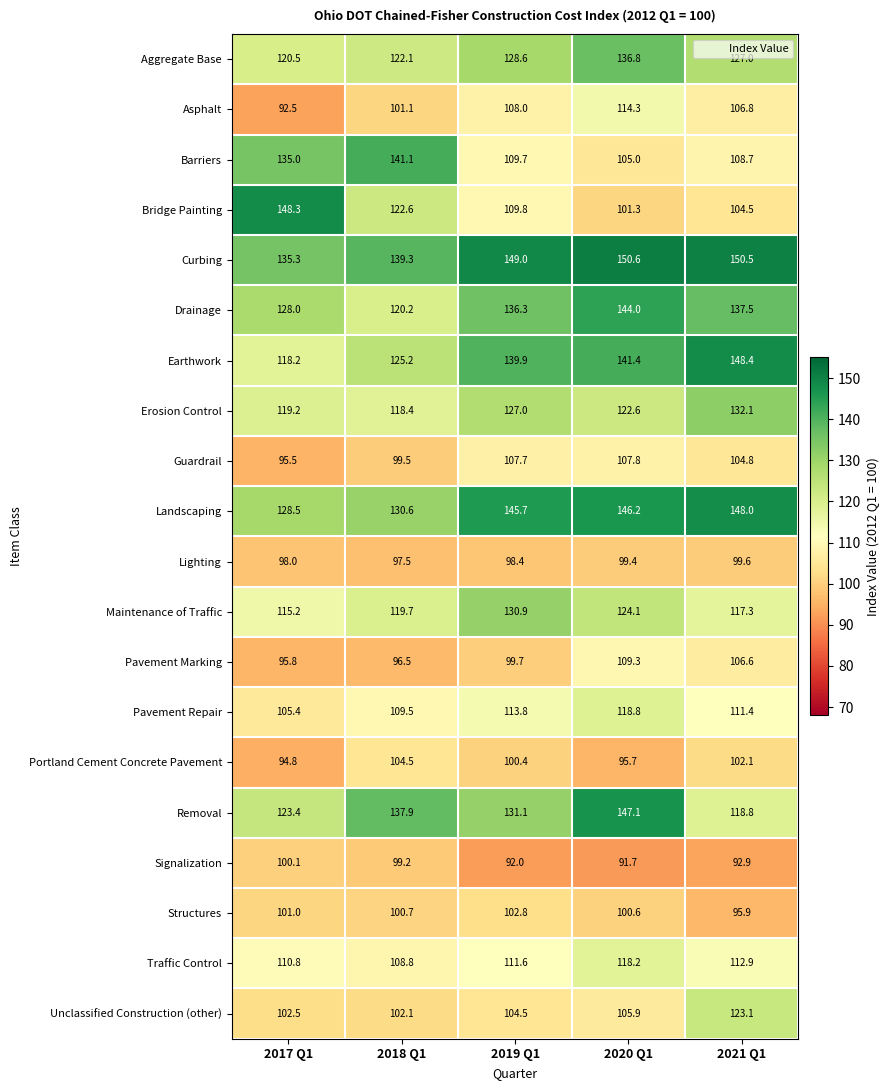

What is the total value across all series at 2017 Q1?

2268.0